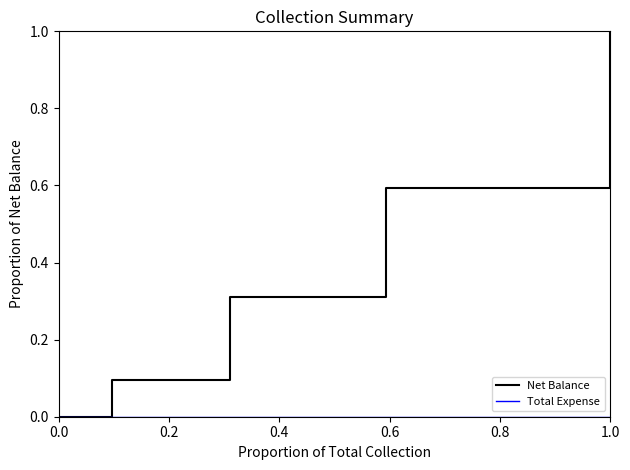

At how many categories does at least one series exceed 0?

4